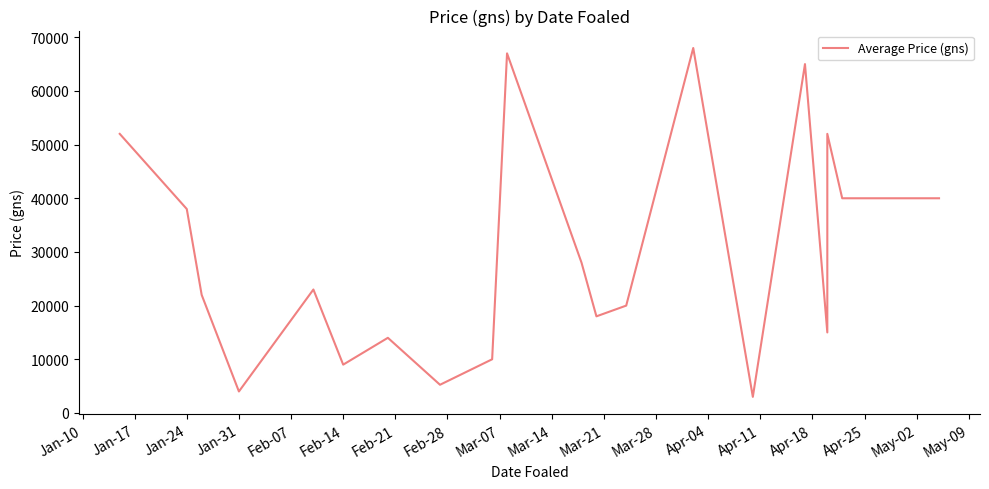

How many lines are shown in the chart?

1